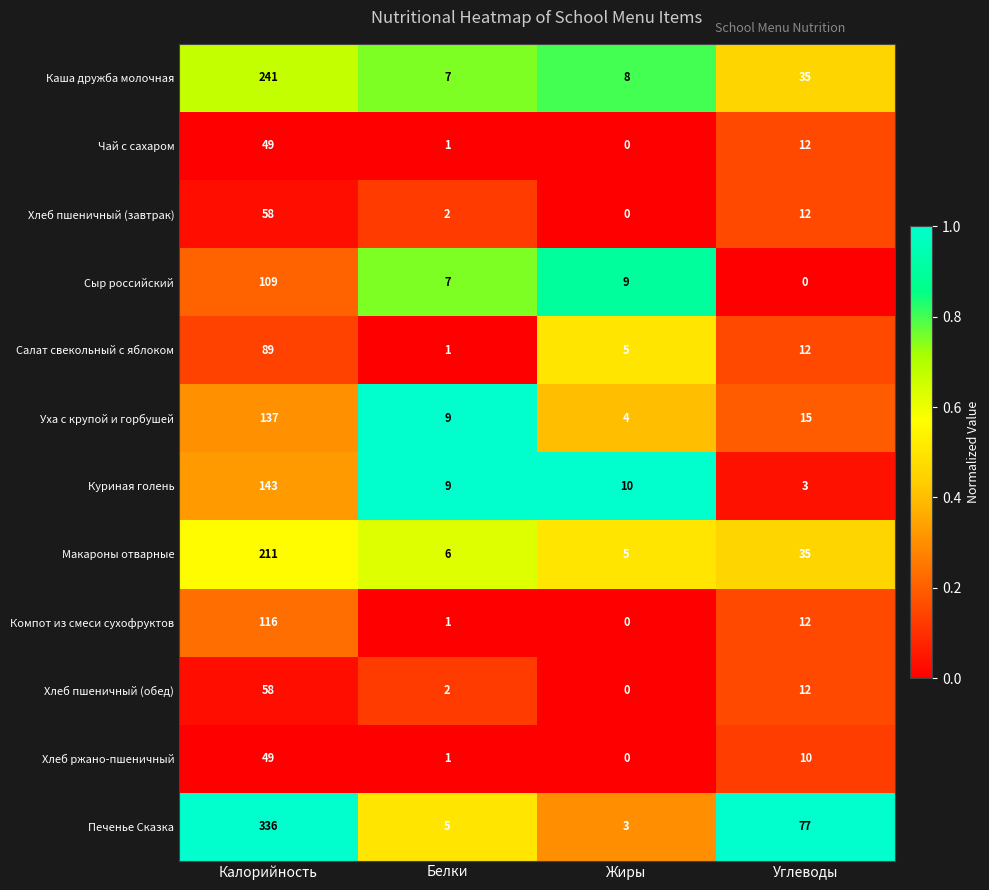

True or false: Хлеб пшеничный (обед) has a value of 0 at Жиры.

True